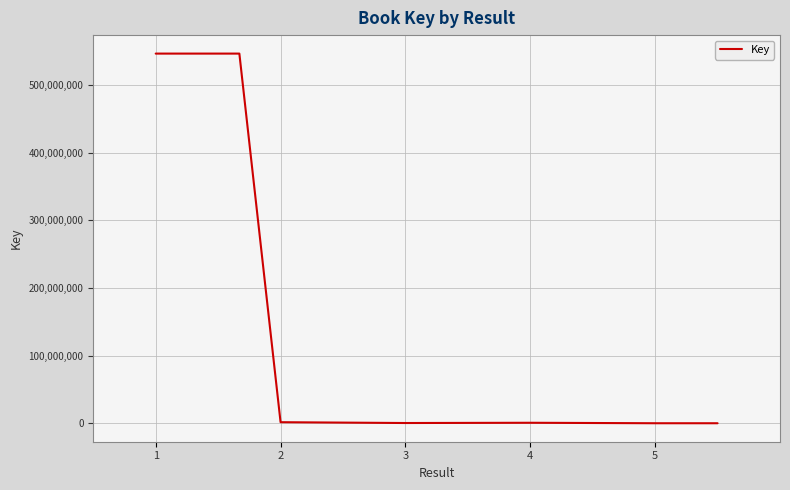

How many distinct data groups are displayed?

1